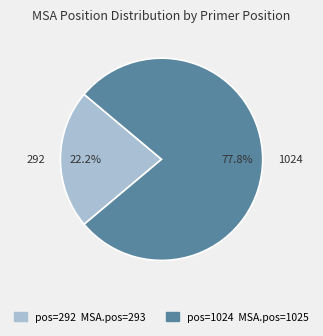

Combined, do 1024 and 292 account for over 50%?

Yes